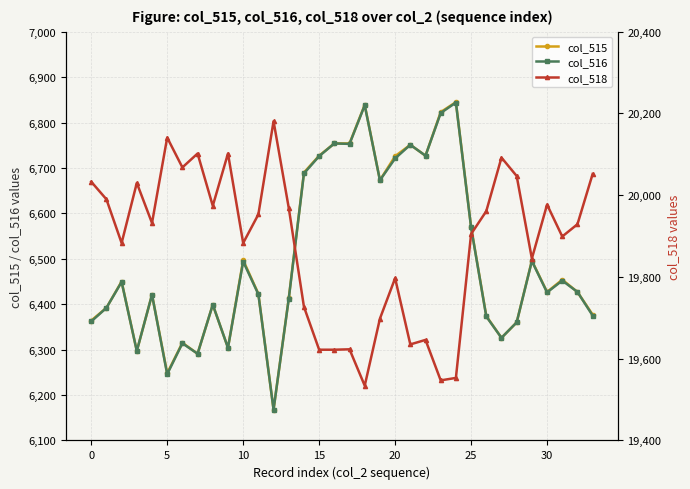

Which series has the largest total across all categories?

col_518